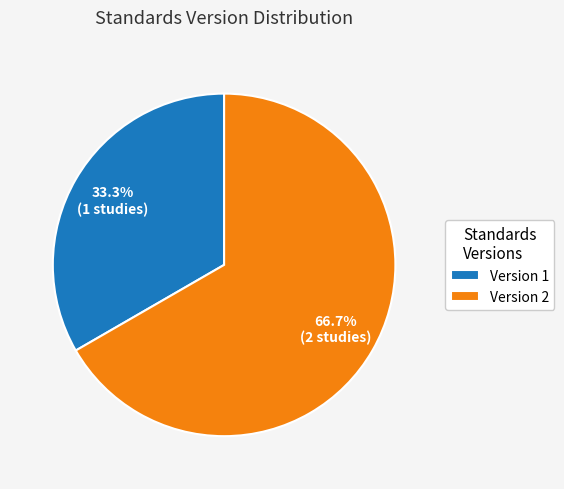

How many slices are in this pie chart?

2